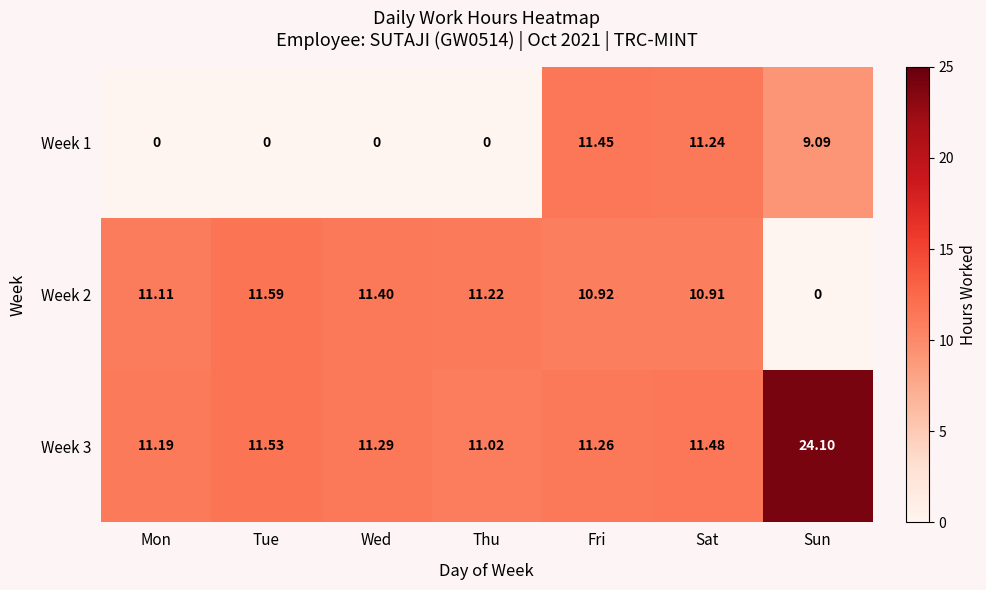

Is the value of Week 3 at Sat greater than the value of Week 1 at Sat?

Yes